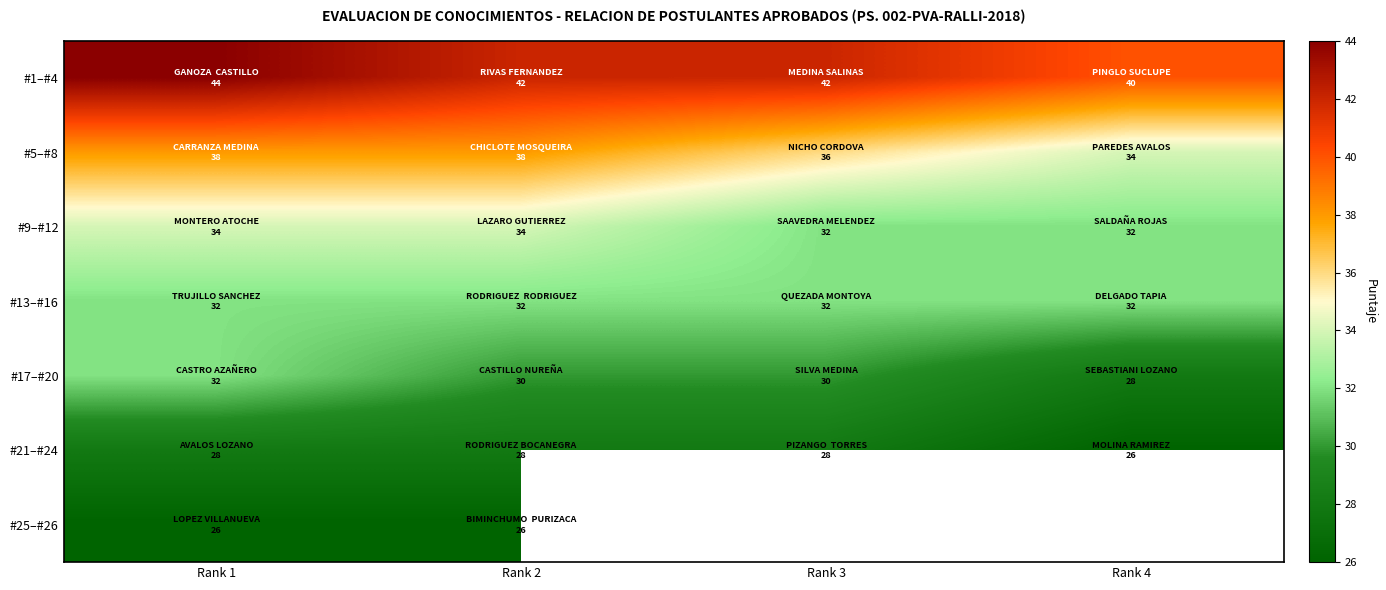

Count the #9–#12 values in the range 32 to 34.

4